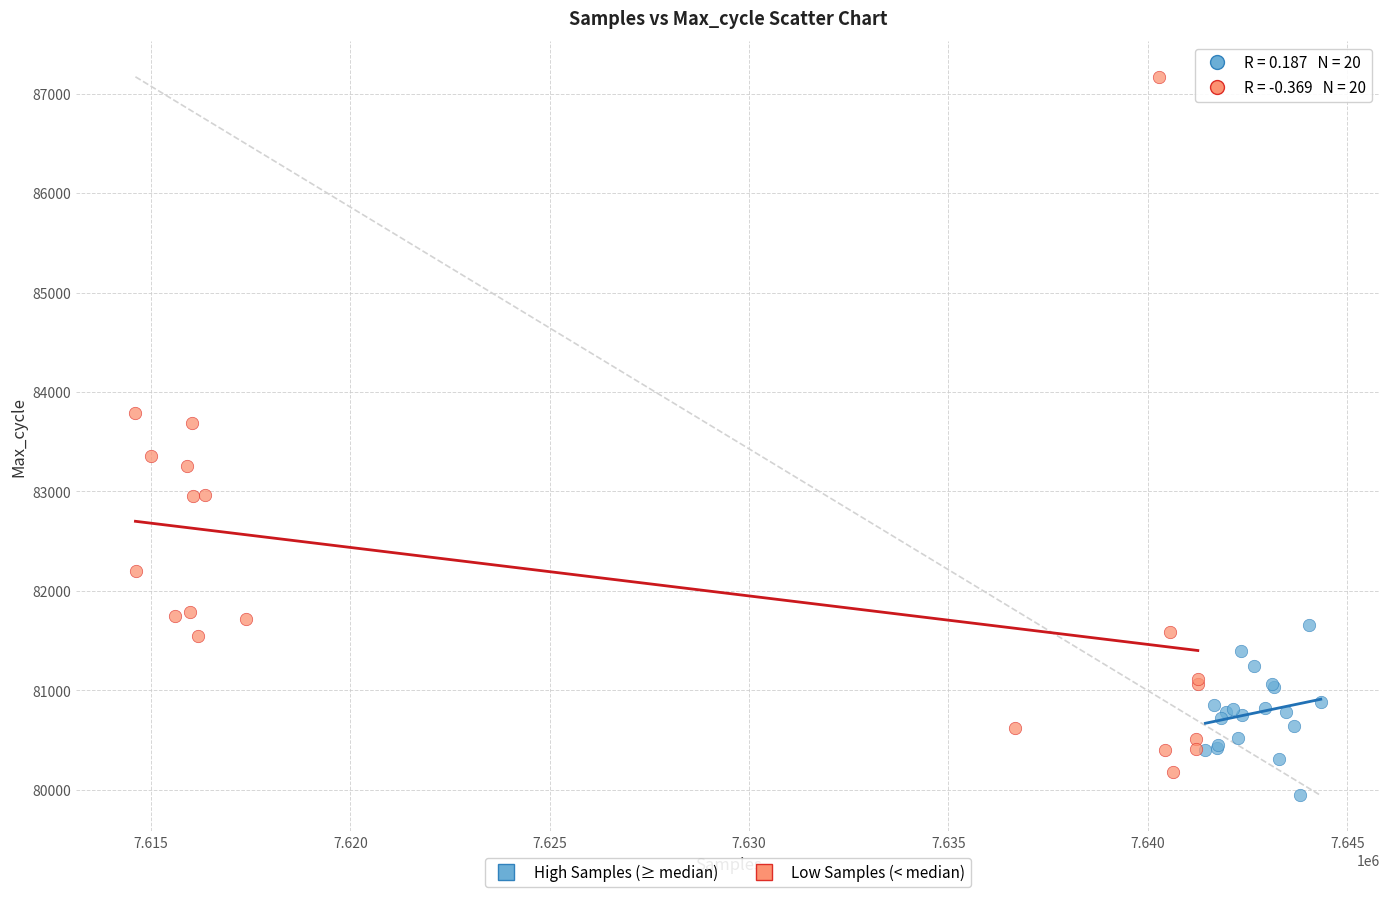

Which series reaches the maximum Y coordinate?

Low Samples (< median)